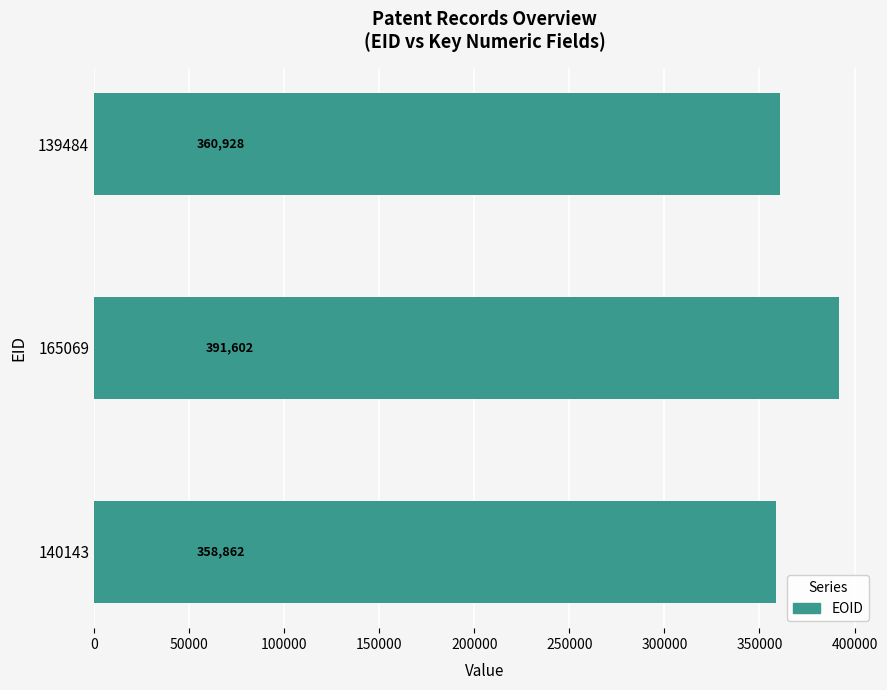

True or false: the data shows 77722 at 140143.

False